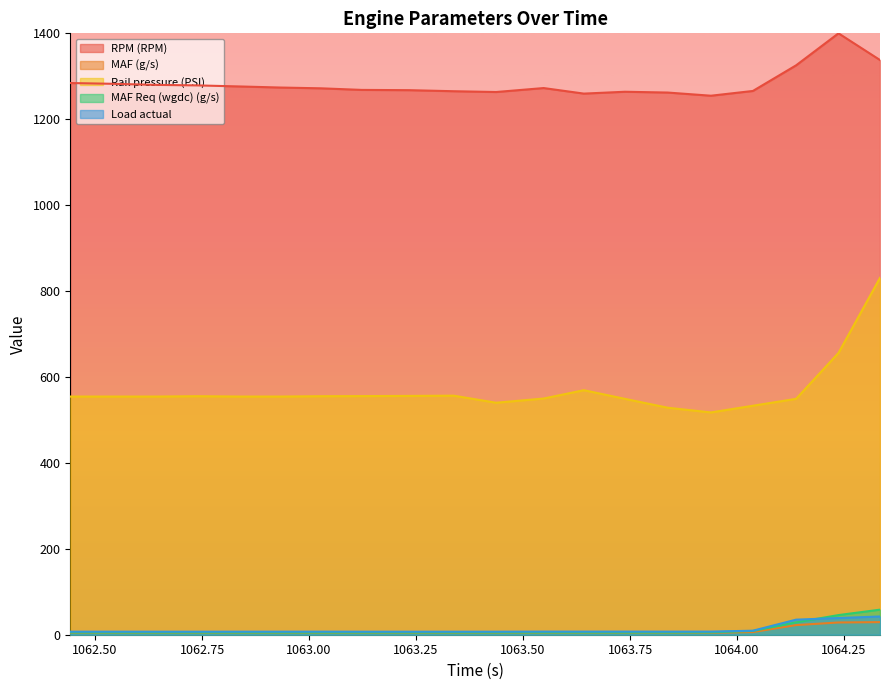

What are all the series names shown in the legend?

RPM (RPM), MAF (g/s), Rail pressure (PSI), MAF Req (wgdc) (g/s), Load actual